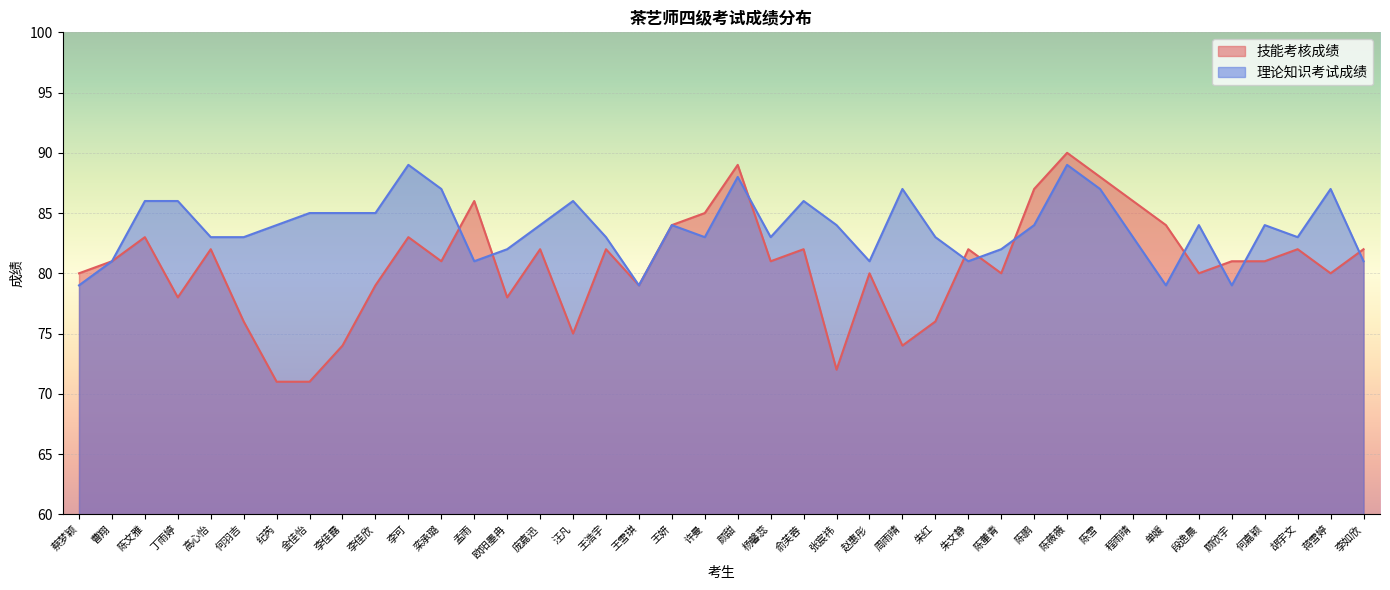

What is the difference between the maximum and minimum values in the 理论知识考试成绩 series?

10